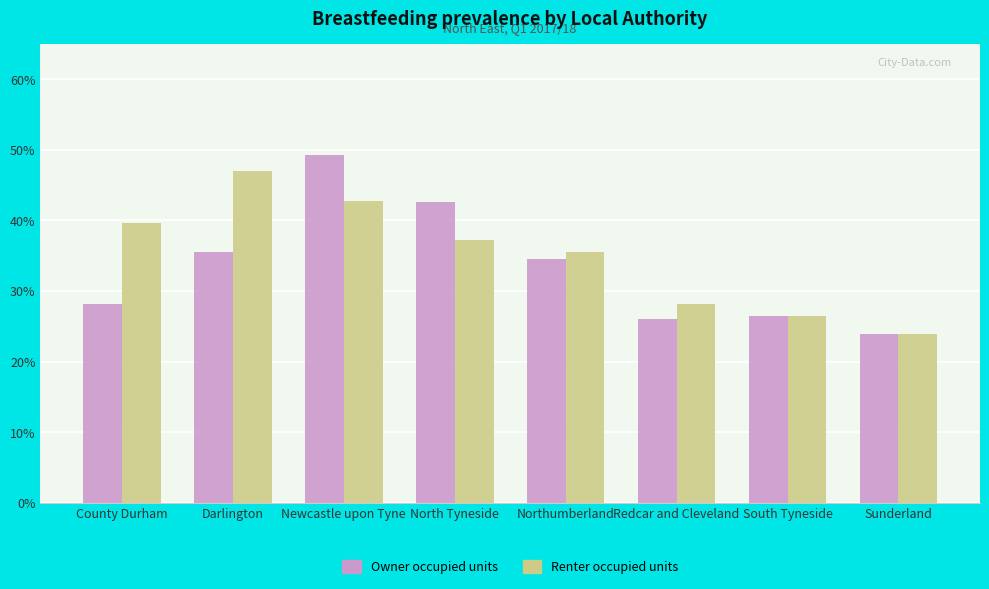

Is the value of Renter occupied units at Redcar and Cleveland greater than the value of Owner occupied units at Redcar and Cleveland?

Yes